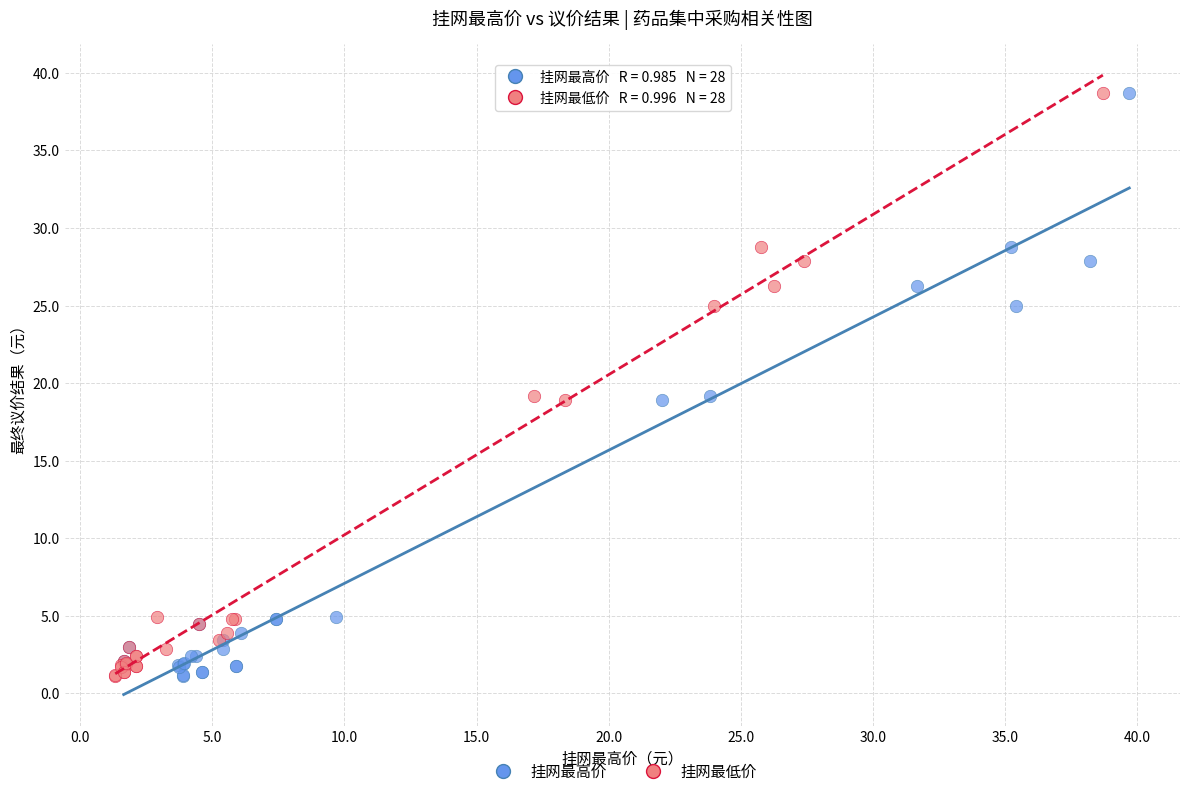

What are all the series names shown in the legend?

挂网最高价, 挂网最低价